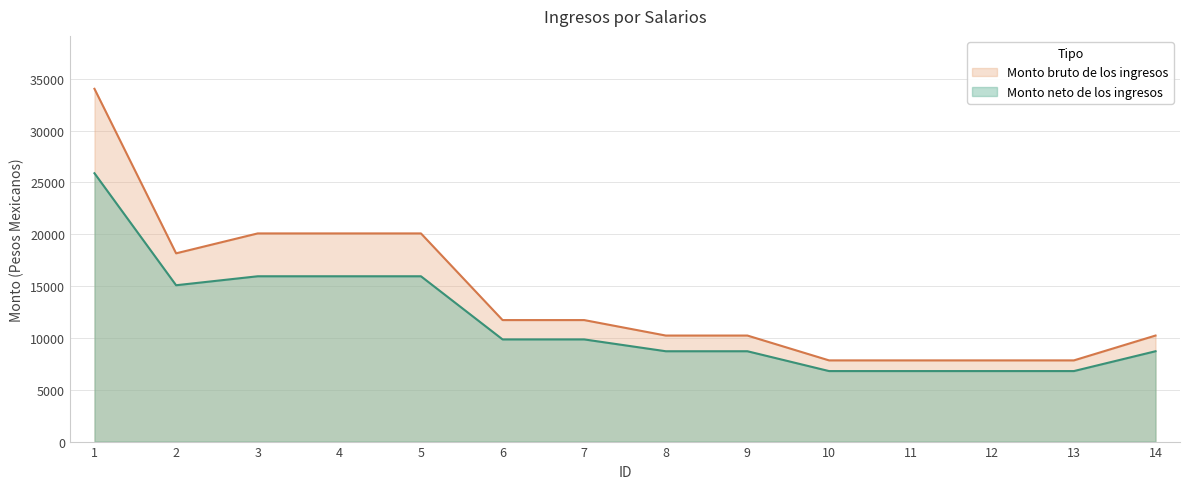

Reading left to right, what are all the values shown in this chart?

Monto bruto de los ingresos: 1=34027.1	2=18158.0	3=20078.8	4=20078.8	5=20078.8	6=11720.2	7=11720.2	8=10227.6	9=10227.6	10=7831.9	11=7831.9	12=7831.9	13=7831.9	14=10227.6
Monto neto de los ingresos: 1=25881.8	2=15080.2	3=15945.6	4=15945.6	5=15945.6	6=9855.5	7=9855.5	8=8713.8	9=8713.8	10=6801.5	11=6801.5	12=6801.5	13=6801.5	14=8713.8